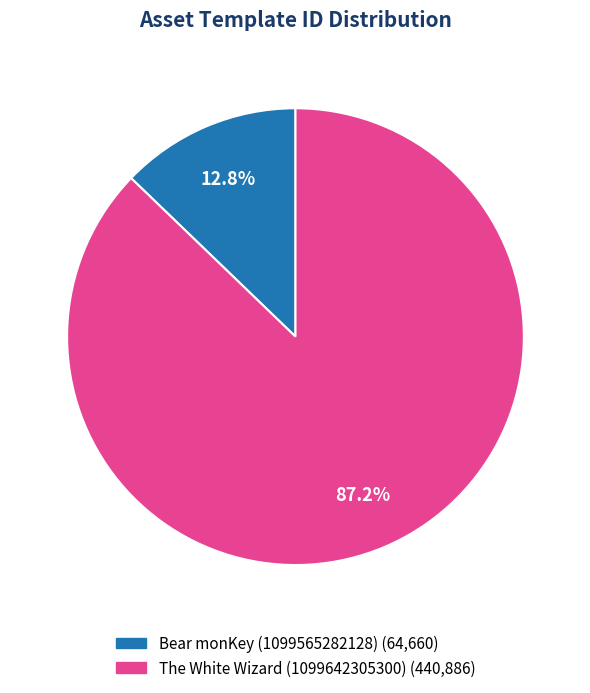

Rank the categories by value from lowest to highest.

Bear monKey (1099565282128), The White Wizard (1099642305300)